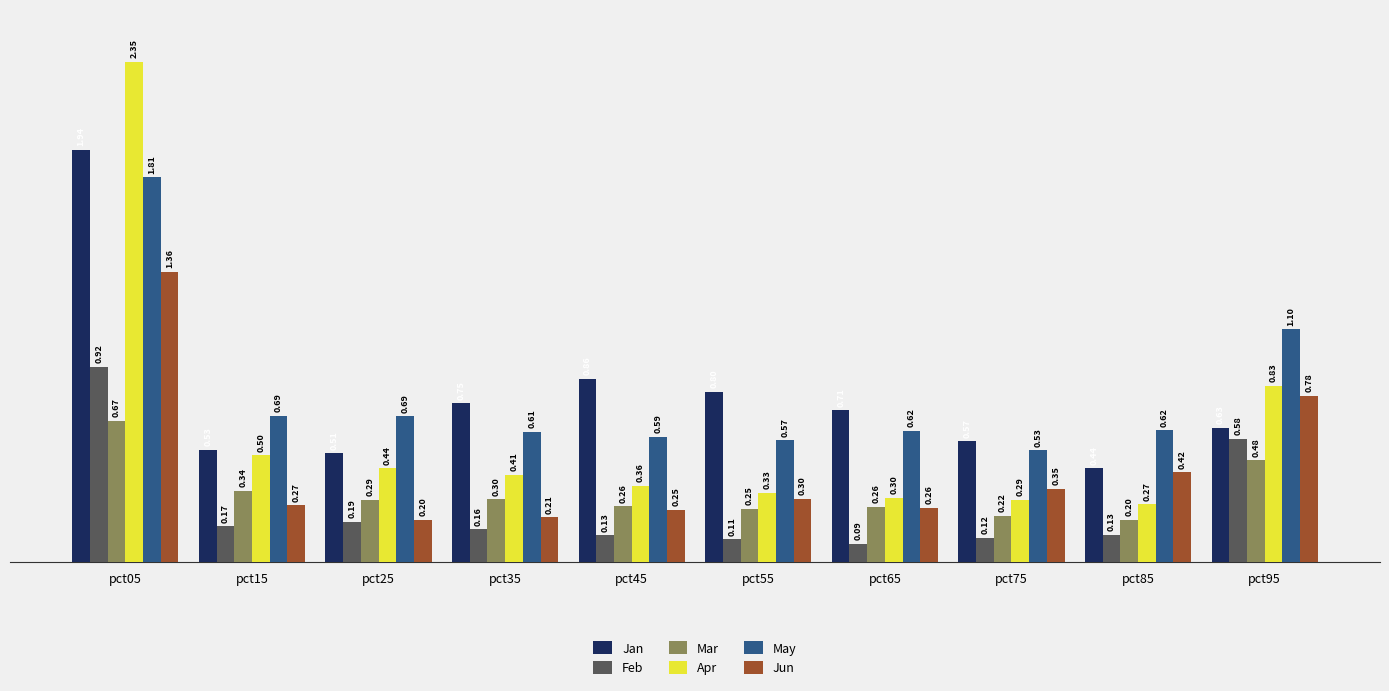

At pct15, list the series in order from largest to smallest.

May, Jan, Apr, Mar, Jun, Feb